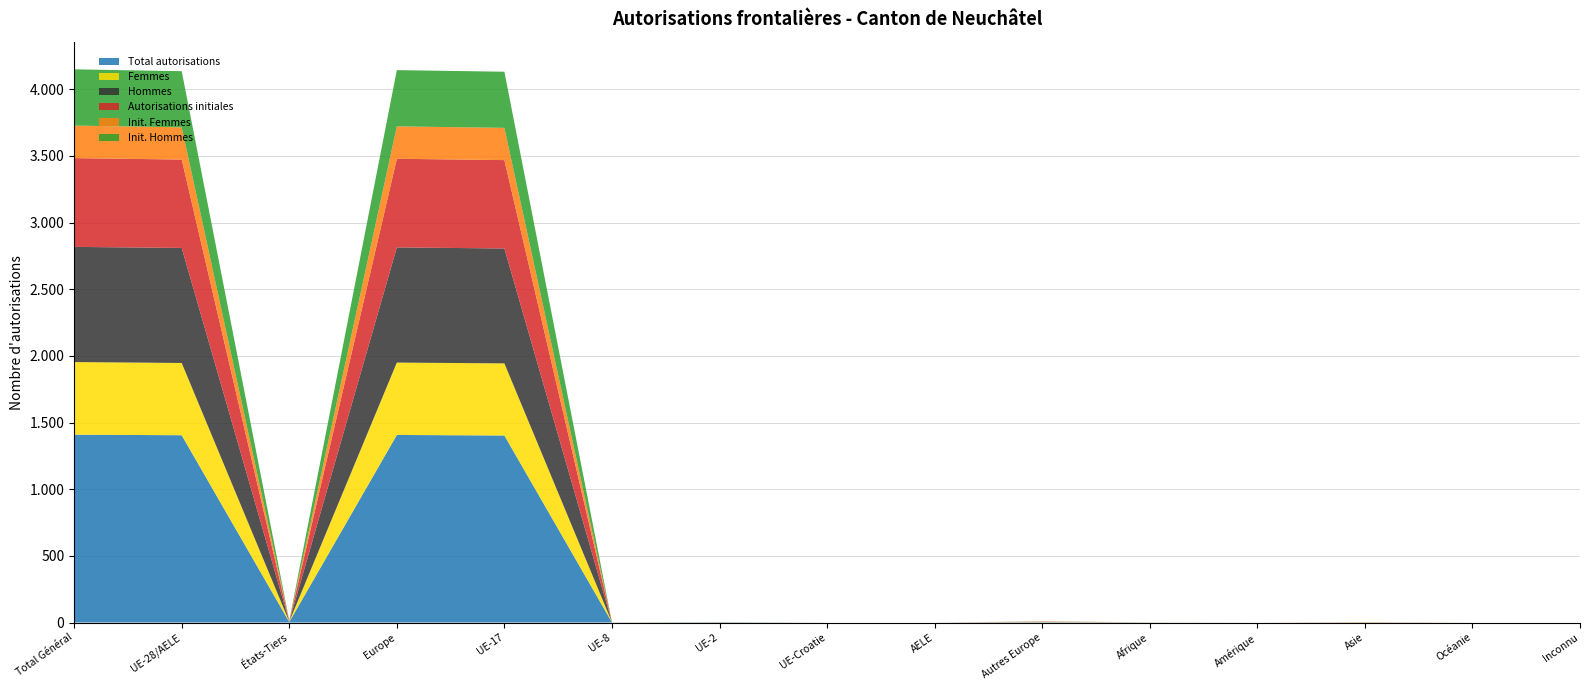

Reading right to left, extract all data points from this chart.

Total autorisations: 0	0	1	0	1	2	0	0	1	1	1403	1407	4	1405	1409
Femmes: 0	0	1	0	1	1	0	0	0	1	541	543	3	542	545
Hommes: 0	0	0	0	0	1	0	0	1	0	862	864	1	863	864
Autorisations initiales: 0	0	1	0	0	2	0	0	0	0	663	665	3	663	666
Init. Femmes: 0	0	1	0	0	1	0	0	0	0	242	243	2	242	244
Init. Hommes: 0	0	0	0	0	1	0	0	1	0	421	422	1	421	422